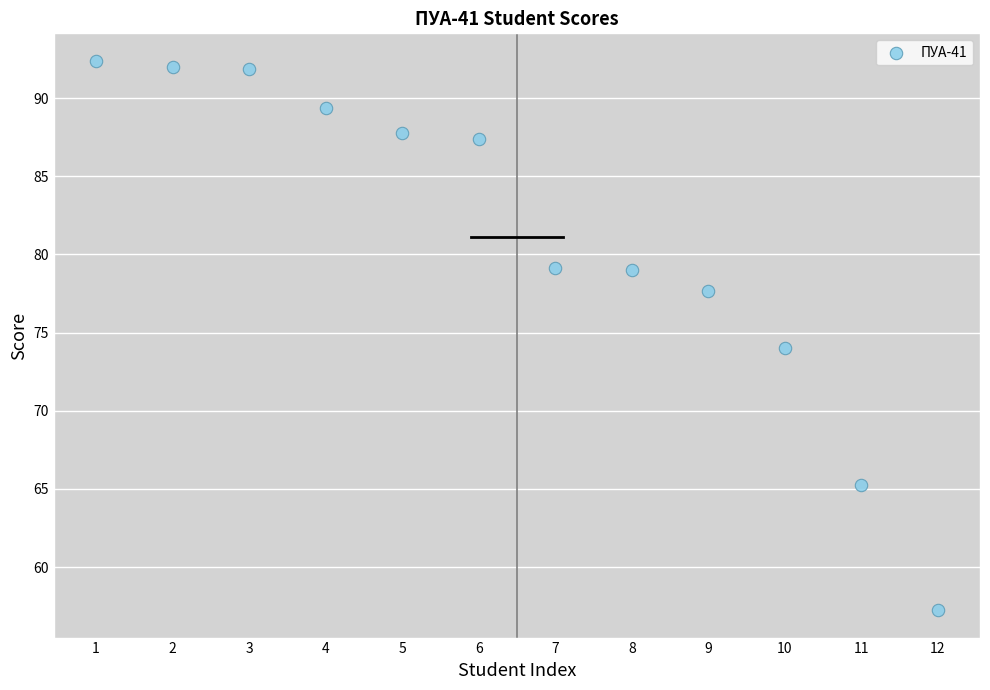

What is the average Y value?

81.1